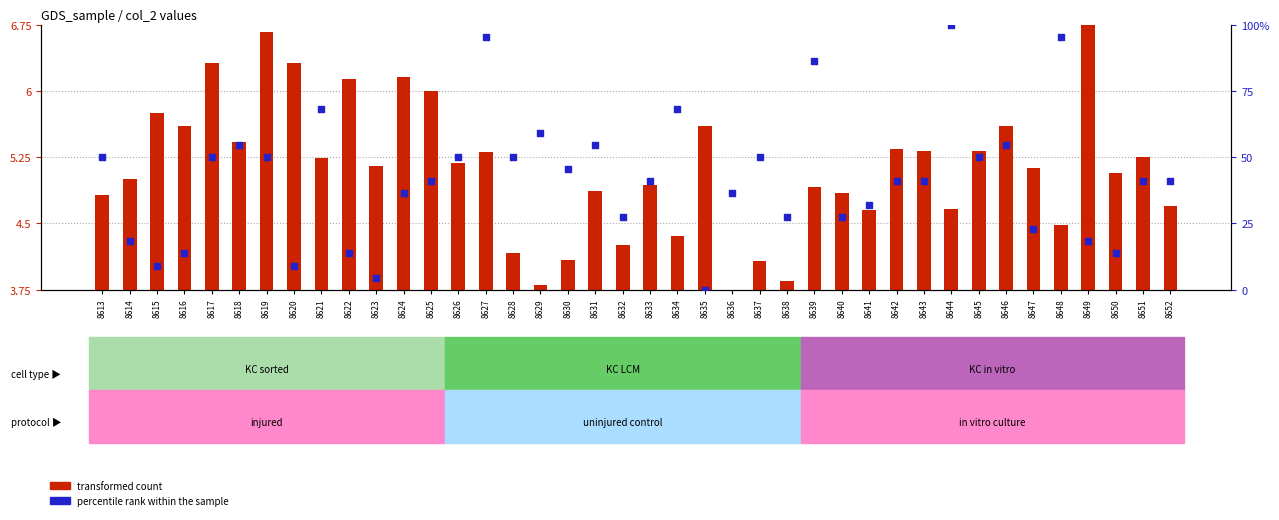

Which series reaches the maximum Y coordinate?

percentile rank within the sample